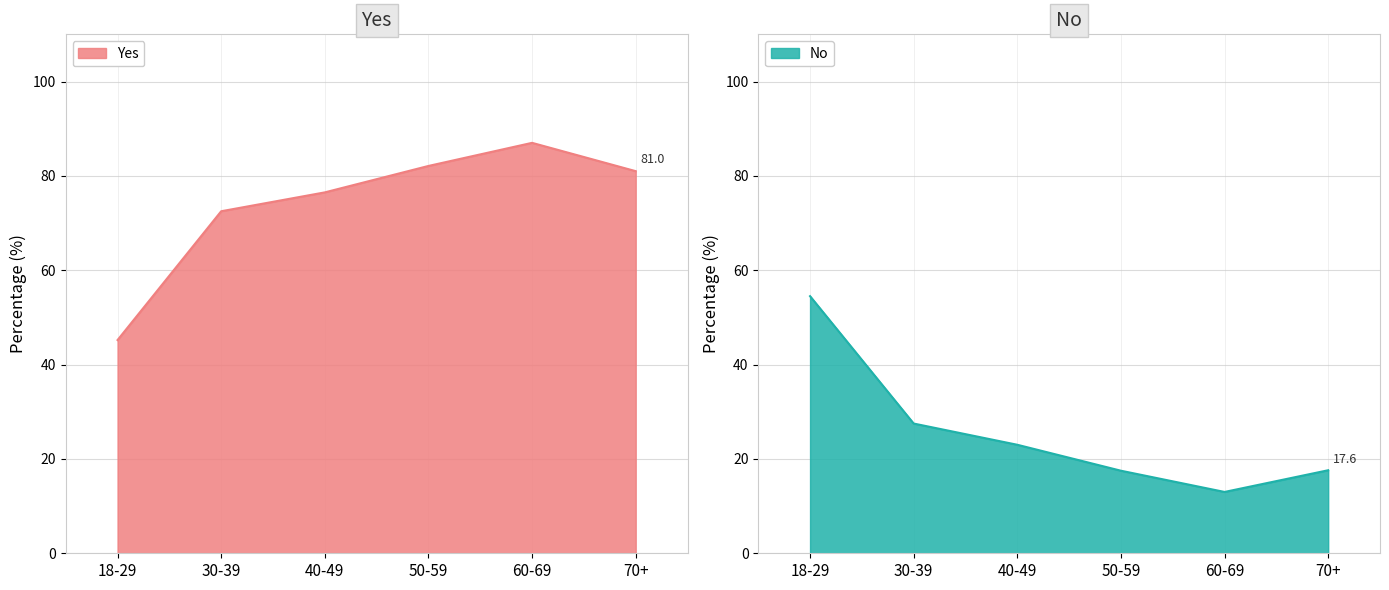

What is the label of the 2nd point from the right?

60-69